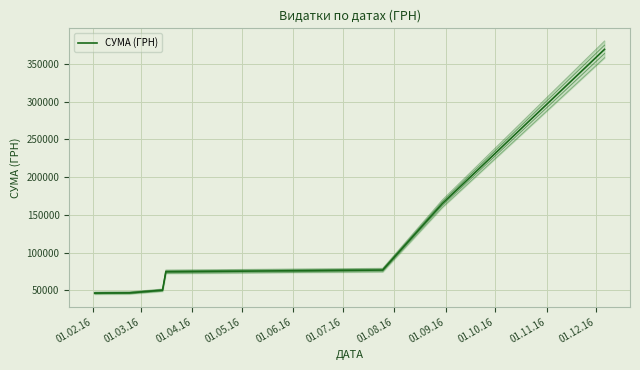

True or false: the data has more than 0 interior local peaks.

False